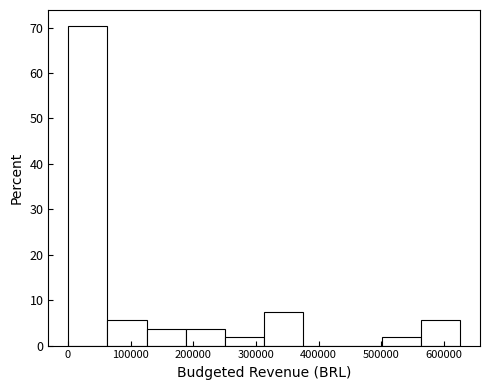

Over which range of the x-axis is the bar tallest?

0 to 60000